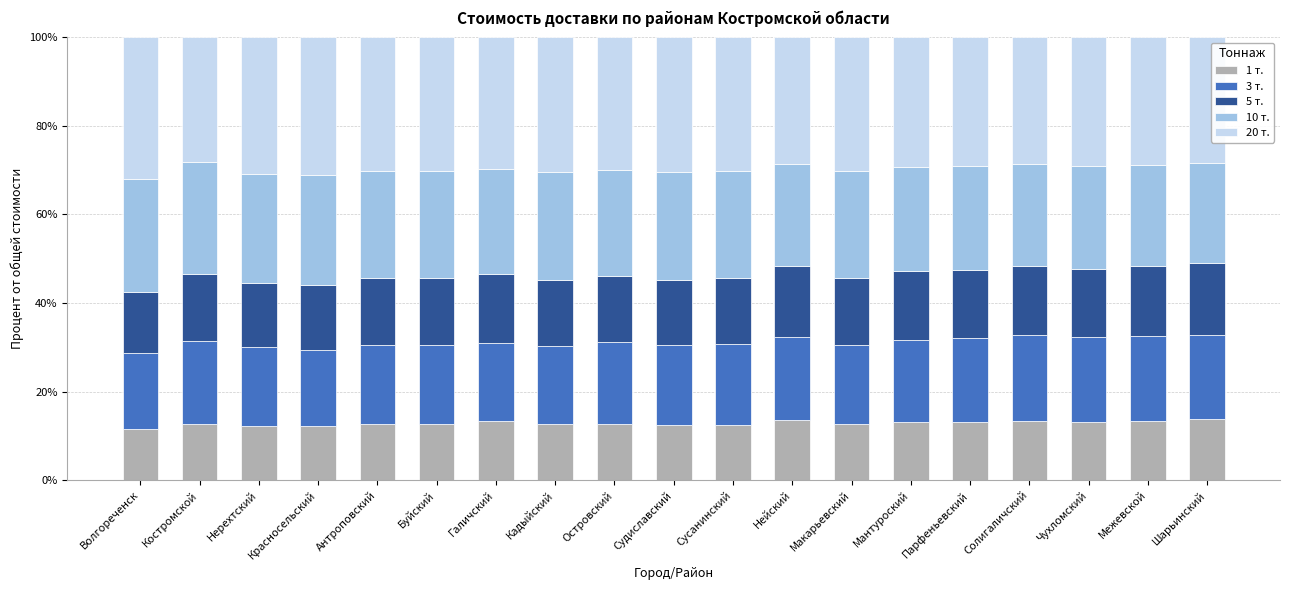

How many bars are there in total?

19